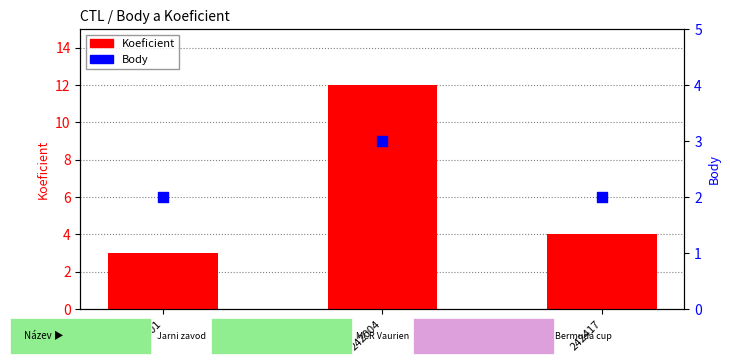

At how many categories does at least one series exceed 8?

1